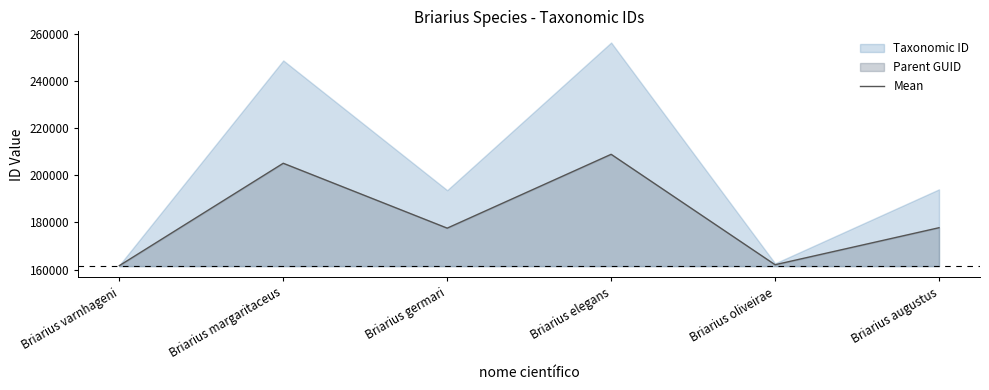

What is the lowest value of the Mean series?

161636.5